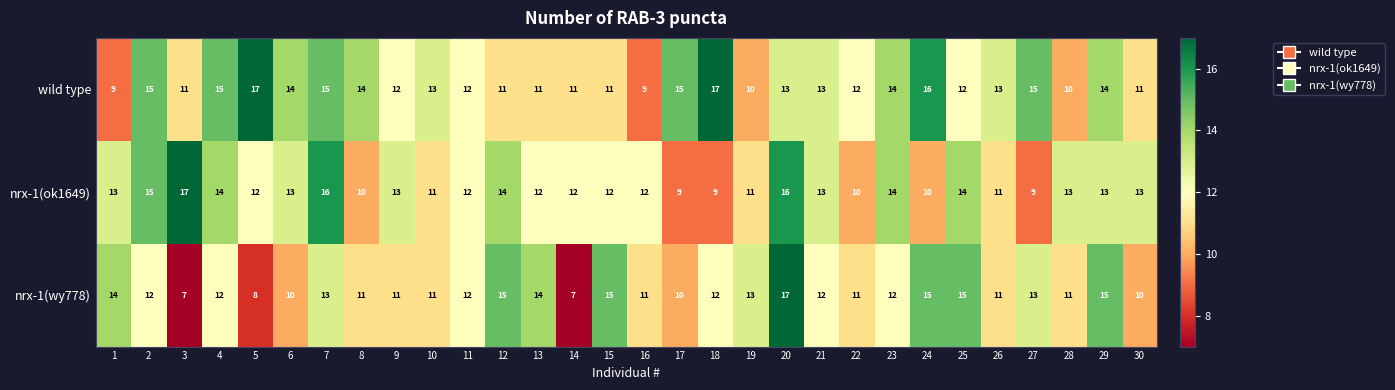

Rank the series by their average value, from highest to lowest.

wild type, nrx-1(ok1649), nrx-1(wy778)